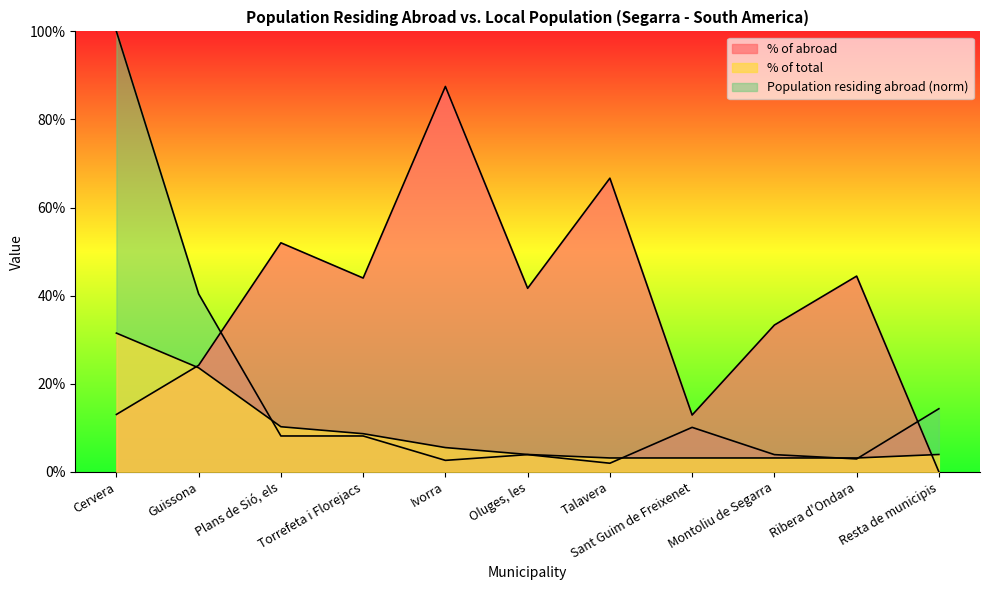

Where do % of abroad and Population residing abroad first cross each other?

Guissona and Plans de Sió, els